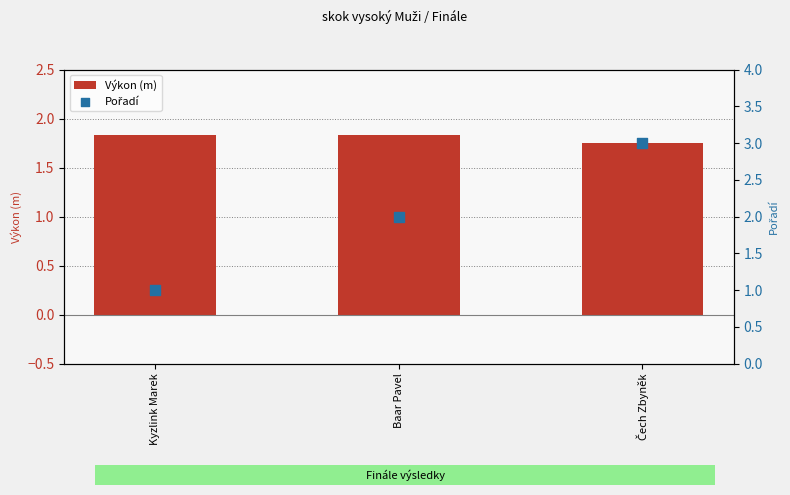

Which series has the largest Y range (max minus min)?

Pořadí